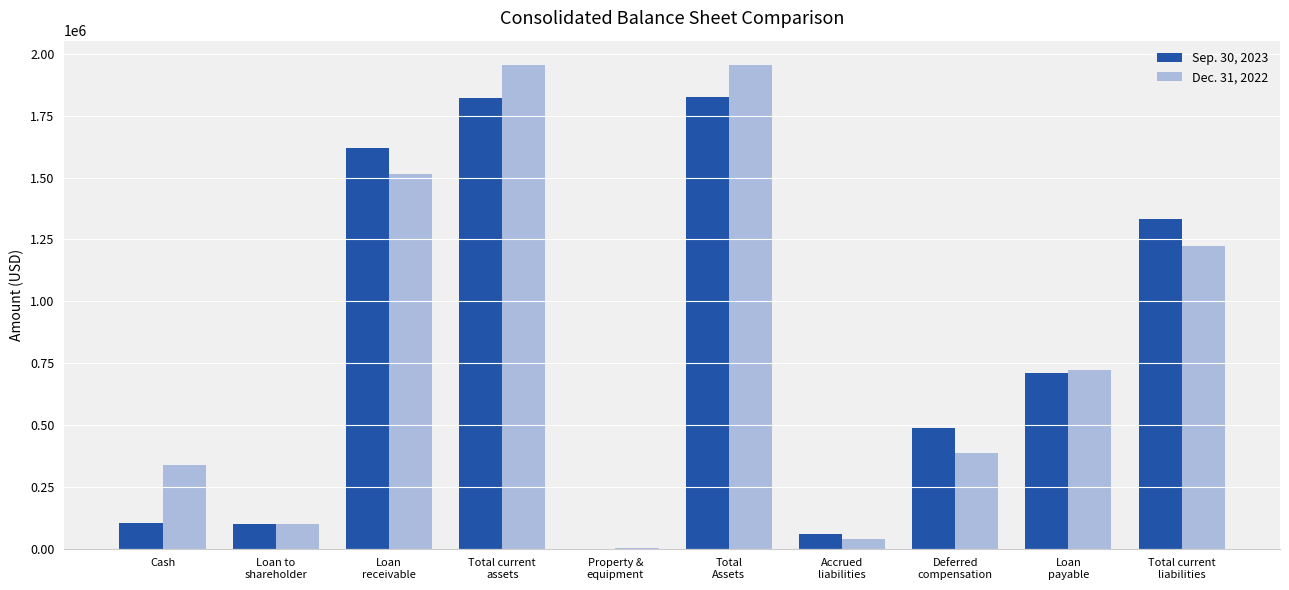

Are the bars horizontal?

No